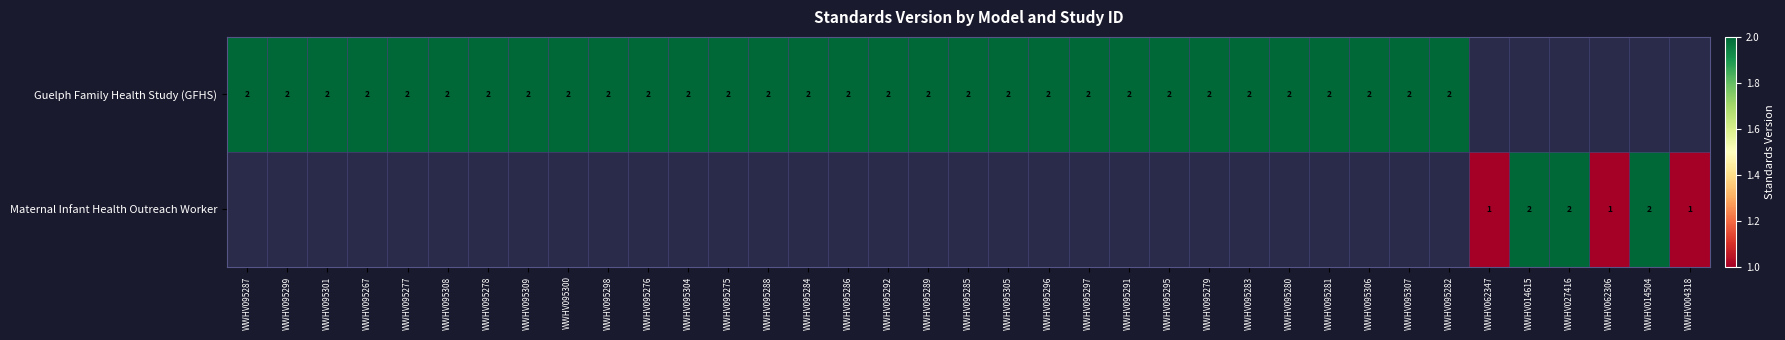

The Guelph Family Health Study (GFHS) series shows 3 at WWHV095285. True or false?

False